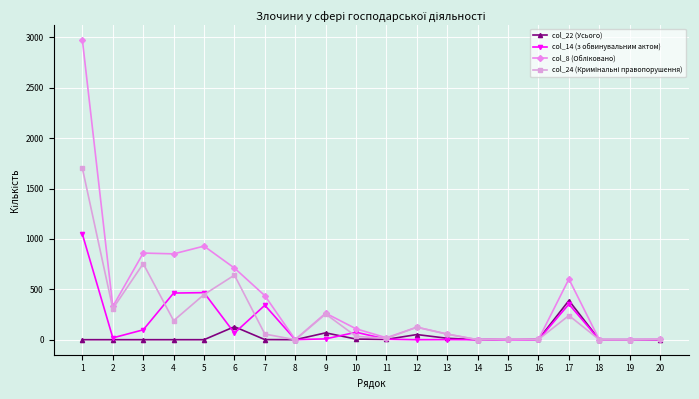

How many values in the col_14 (з обвинувальним актом) series are below 8?

10